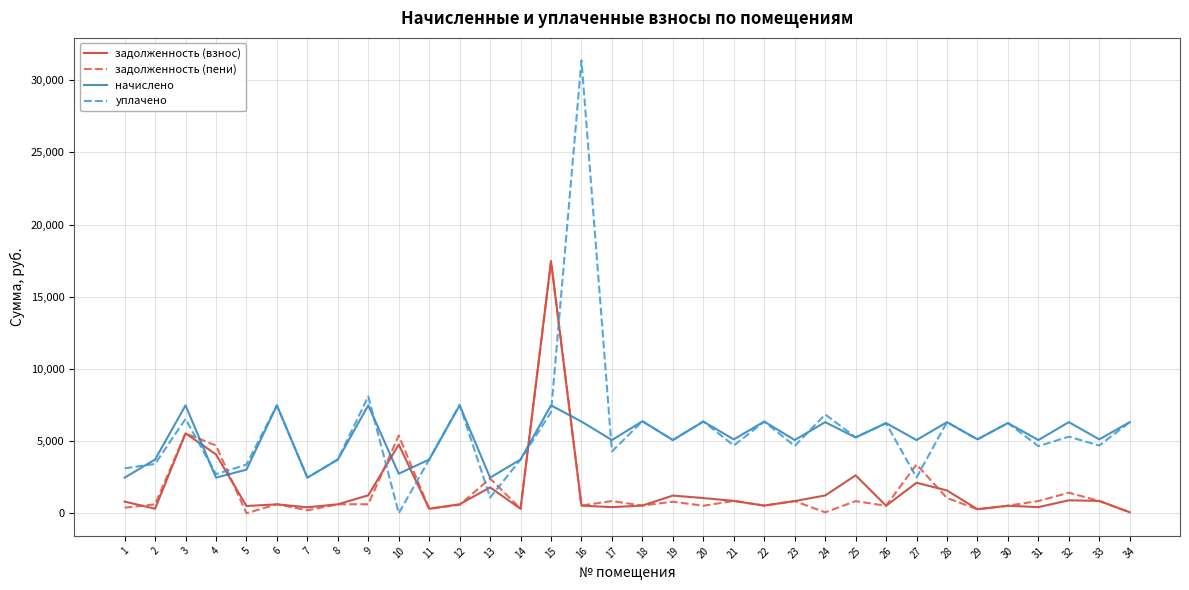

How many values in the задолженность (пени) series are below 621?

17